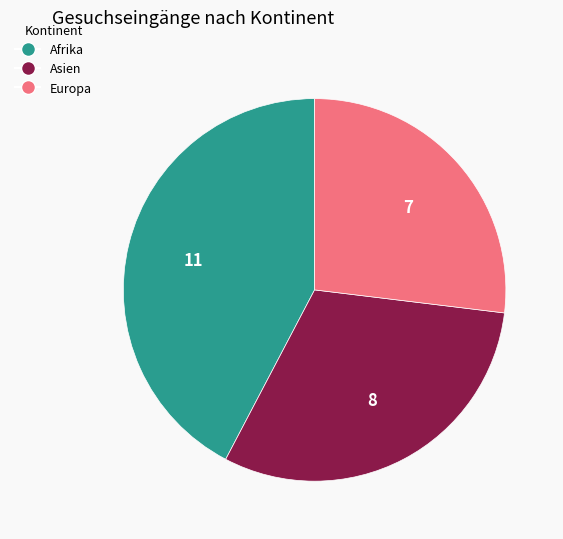

Does Europa represent more than half of the total?

No